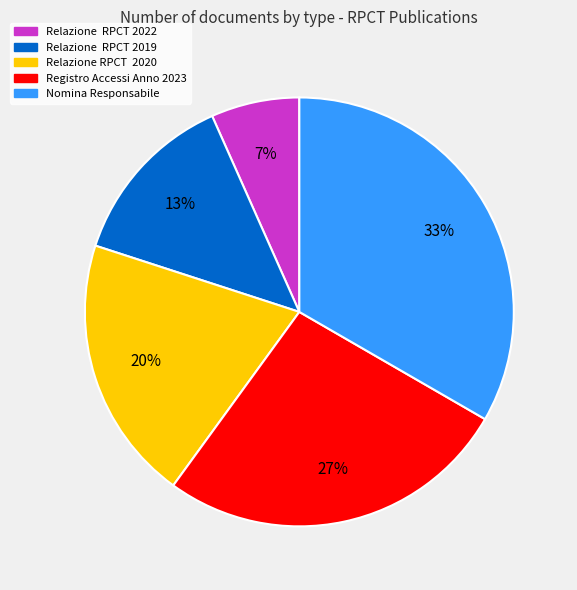

Does any single category account for the majority?

No